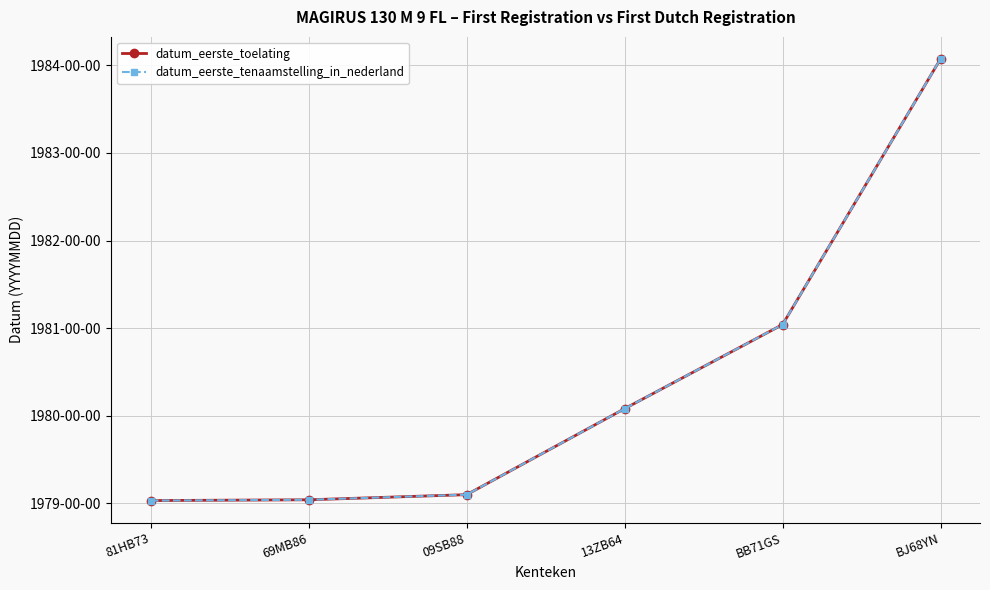

Reading left to right, transcribe all the data shown in this chart.

datum_eerste_toelating: 19790329	19790418	19791003	19800814	19810409	19840712
datum_eerste_tenaamstelling_in_nederland: 19790329	19790418	19791003	19800814	19810409	19840712